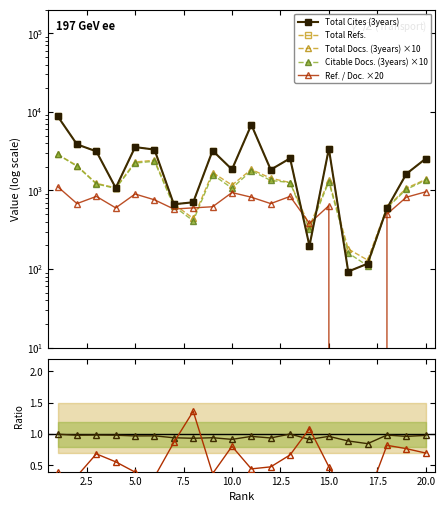

Reading left to right, extract all data points from this chart.

Total Docs. (3years): 2880	2070	1230	1080	2300	2420	670	440	1690	1170	1850	1430	1260	350	1340	180	130	610	1070	1380
Citable Docs. (3years): 2870	2030	1210	1060	2230	2350	630	410	1590	1070	1780	1340	1260	320	1290	160	110	600	1030	1350
Total Cites (3years): 8822	3858	3142	1077	3560	3310	667	707	3210	1851	6849	1837	2561	197	3391	93	117	593	1625	2538
Total Refs.: 8822	3858	3142	1077	3560	3310	667	707	3210	1851	6849	1837	2561	197	3391	93	117	593	1625	2538
Ref. / Doc.: 1120	680	840	600	900	760	580	600	620	940	820	680	840	380	640	0	0	500	820	960